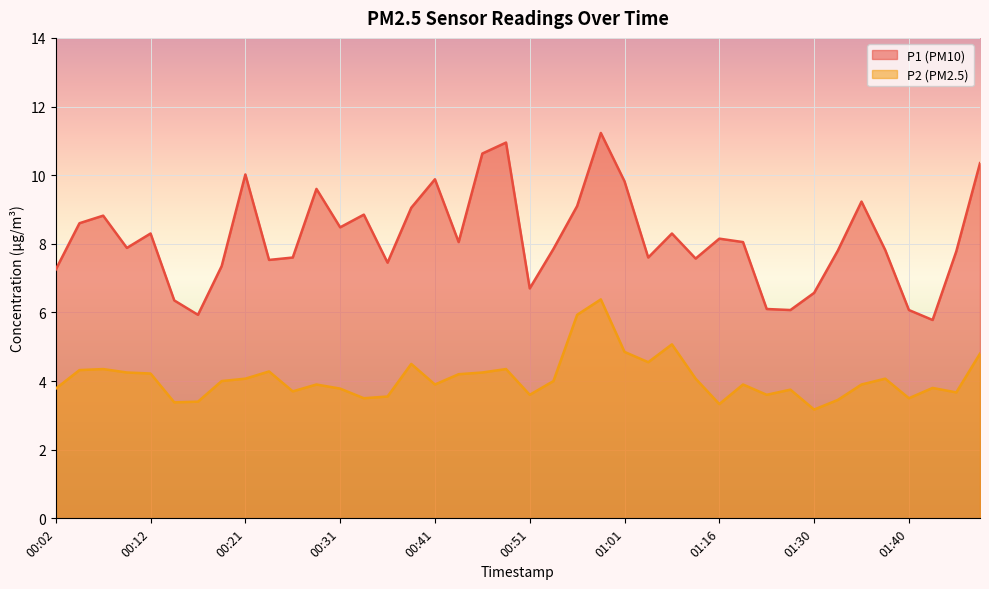

Which series has the widest spread of values?

P1 (PM10)